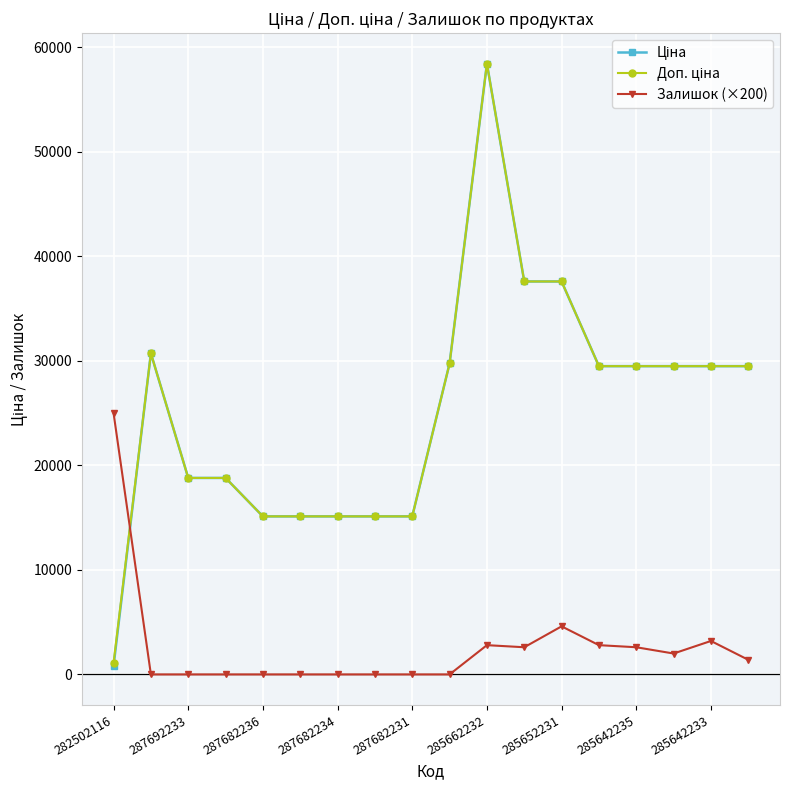

At how many categories does at least one series exceed 10535?

18